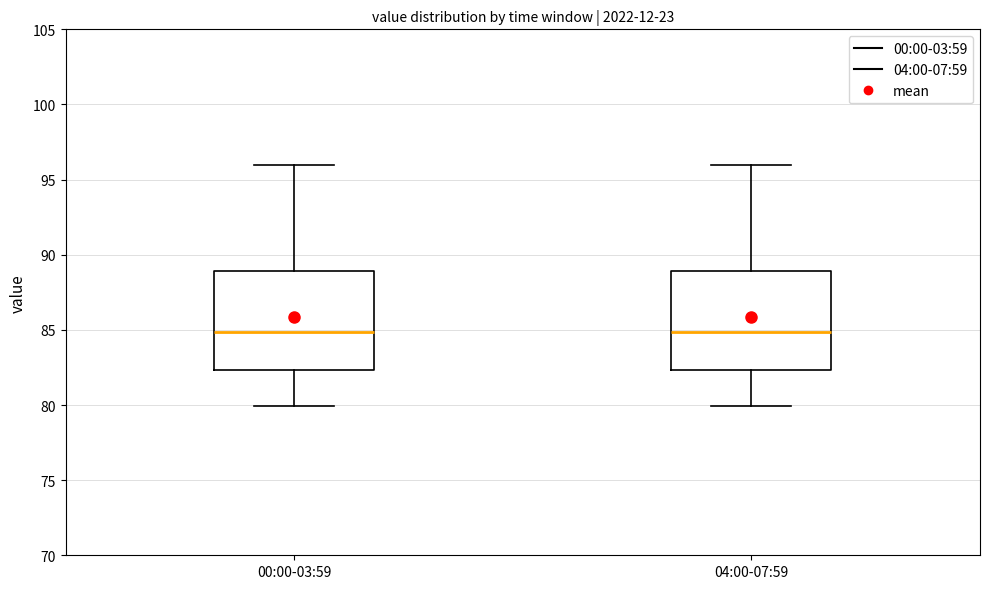

Reading left to right, read every box against the y-axis: the position of its median line, the range the box covers, and the ends of its whiskers. The values are not printed on the chart, so give them approximately, as read against the axis.

00:00-03:59: median 85.0, box 82.5 to 89.0, whiskers 80.0 to 96.0
04:00-07:59: median 85.0, box 82.5 to 89.0, whiskers 80.0 to 96.0